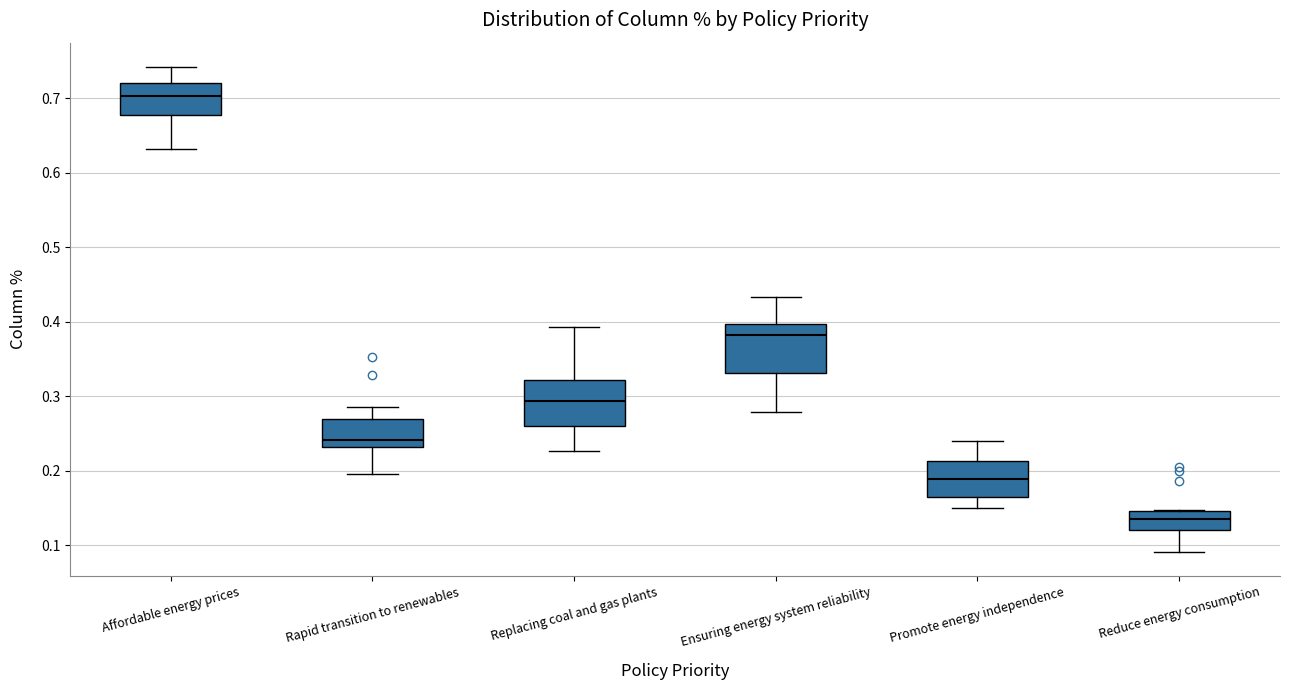

Reading left to right, read every box against the y-axis: the position of its median line, the range the box covers, and the ends of its whiskers. The values are not printed on the chart, so give them approximately, as read against the axis.

Affordable energy prices: median 0.70, box 0.68 to 0.72, whiskers 0.63 to 0.74
Rapid transition to renewables: median 0.24, box 0.23 to 0.27, whiskers 0.20 to 0.29
Replacing coal and gas plants: median 0.29, box 0.26 to 0.32, whiskers 0.23 to 0.39
Ensuring energy system reliability: median 0.38, box 0.33 to 0.40, whiskers 0.28 to 0.43
Promote energy independence: median 0.19, box 0.17 to 0.21, whiskers 0.15 to 0.24
Reduce energy consumption: median 0.14, box 0.12 to 0.15, whiskers 0.09 to 0.15